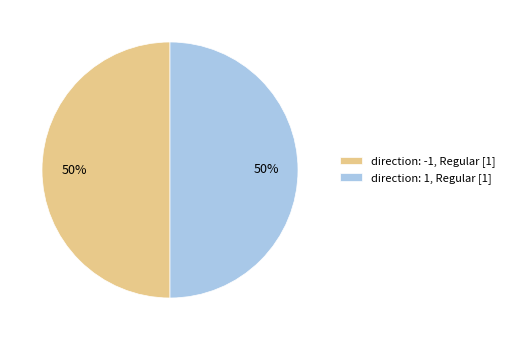

To the nearest percent, what is the average slice percentage?

50%